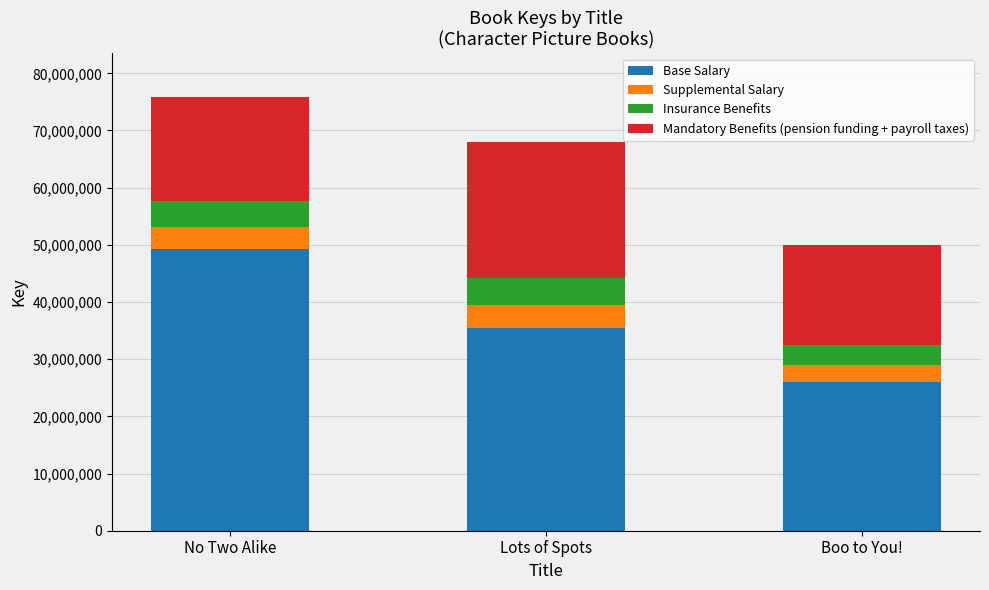

Reading left to right, what are the values for Base Salary?

49334021.8	35384943.4	25989614.6